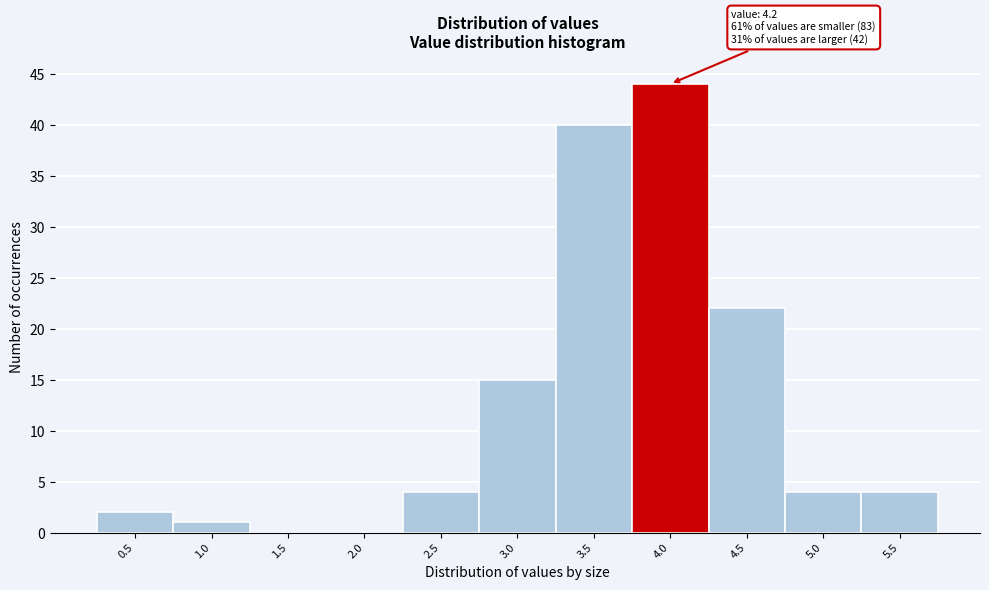

Reading left to right, extract all data points from this chart.

0.5=2	1.0=1	1.5=0	2.0=0	2.5=4	3.0=15	3.5=40	4.0=44	4.5=22	5.0=4	5.5=4